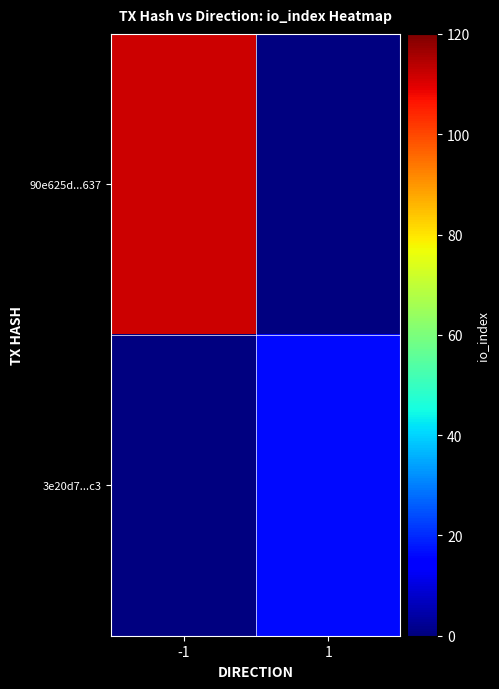

At which label does 90e625d...637 reach its minimum?

-1